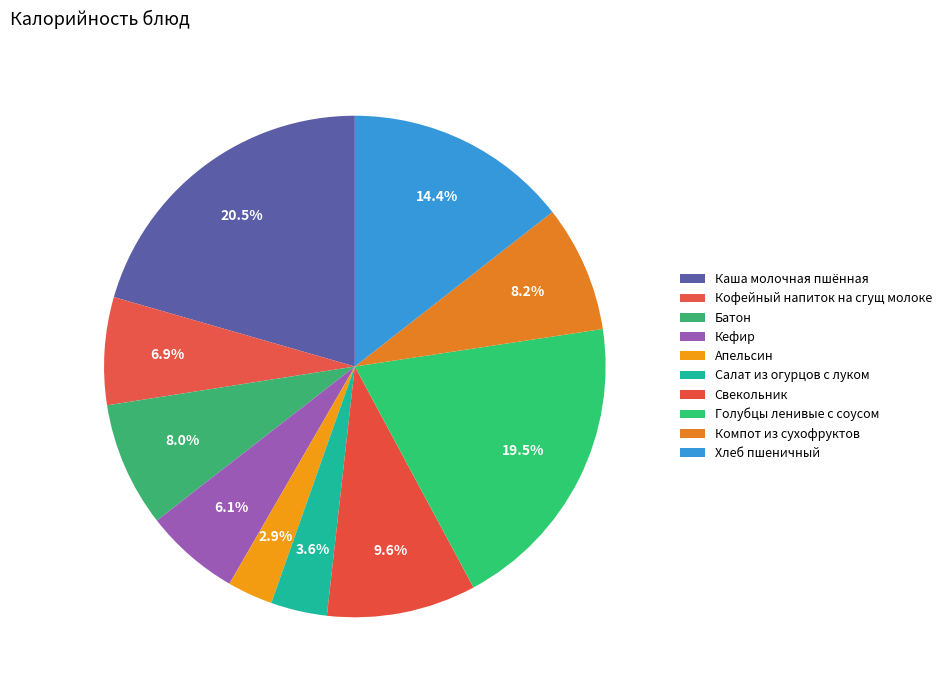

To the nearest percent, what portion does Каша молочная пшённая represent?

21%